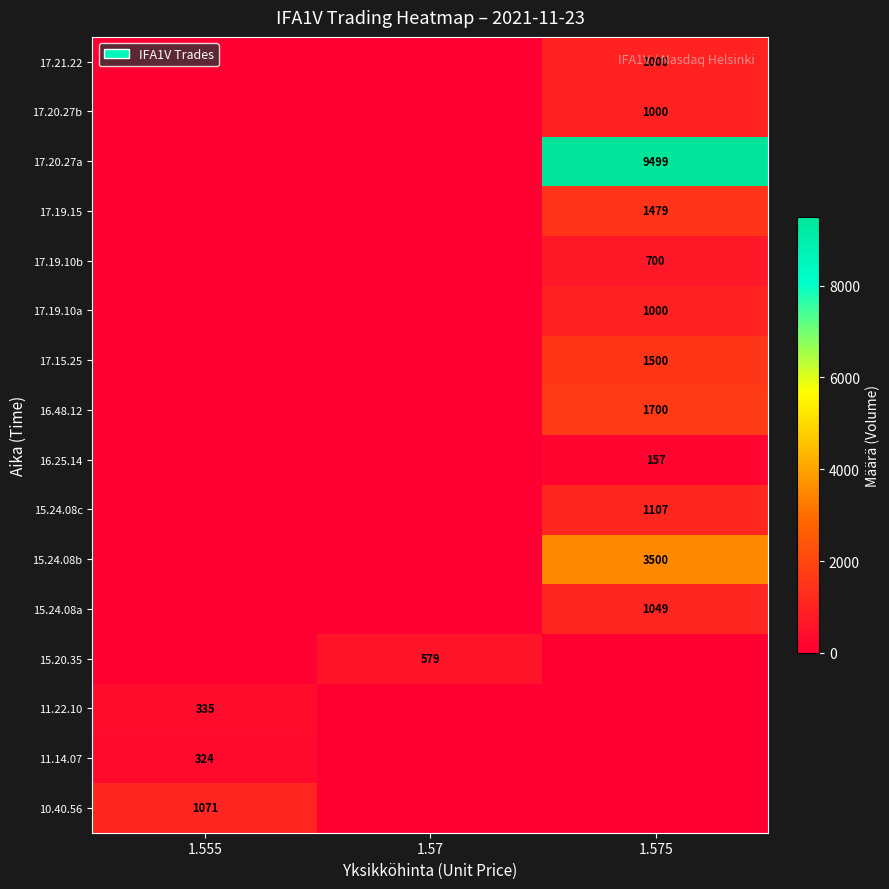

The 15.24.08c series shows 1107 at 1.575. True or false?

True